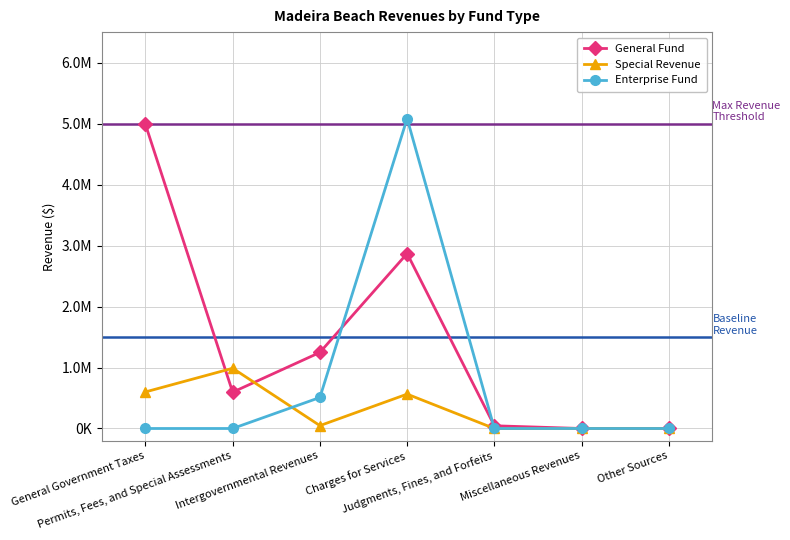

How many times do General Fund and Special Revenue cross each other?

2